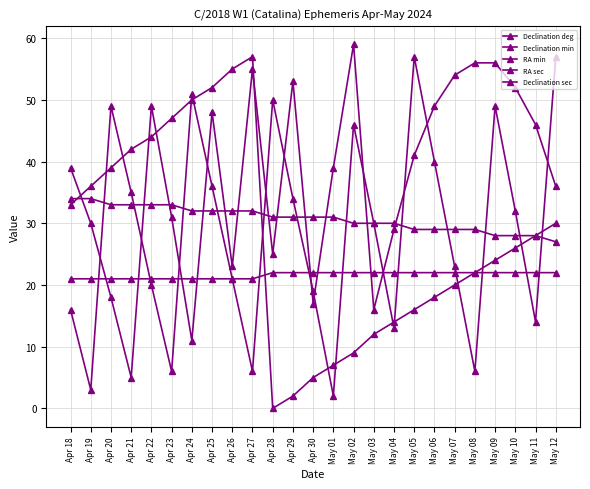

Is this an area chart (filled region under the line)?

No